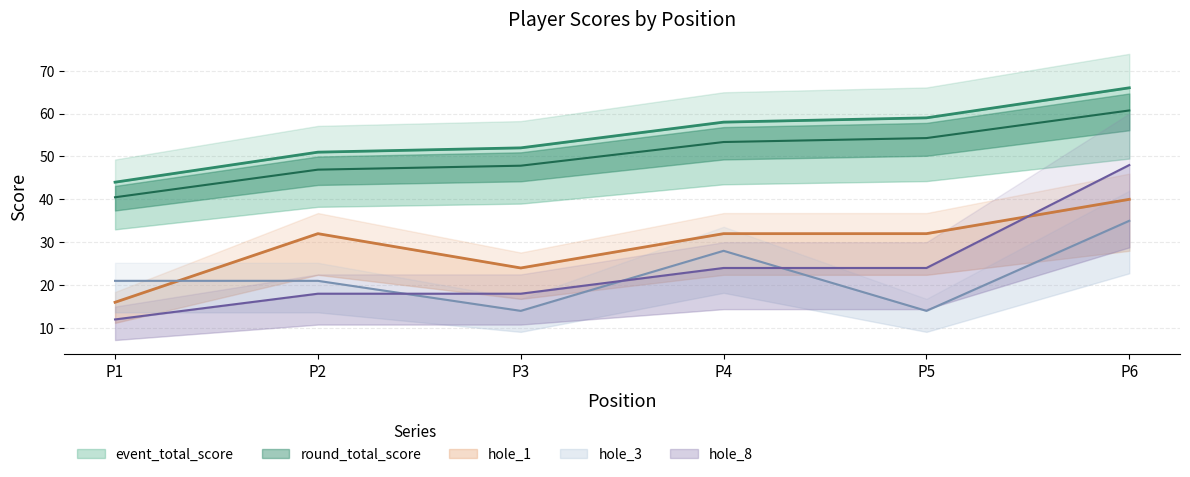

True or false: hole_8 and event_total_score intersect in this chart.

False